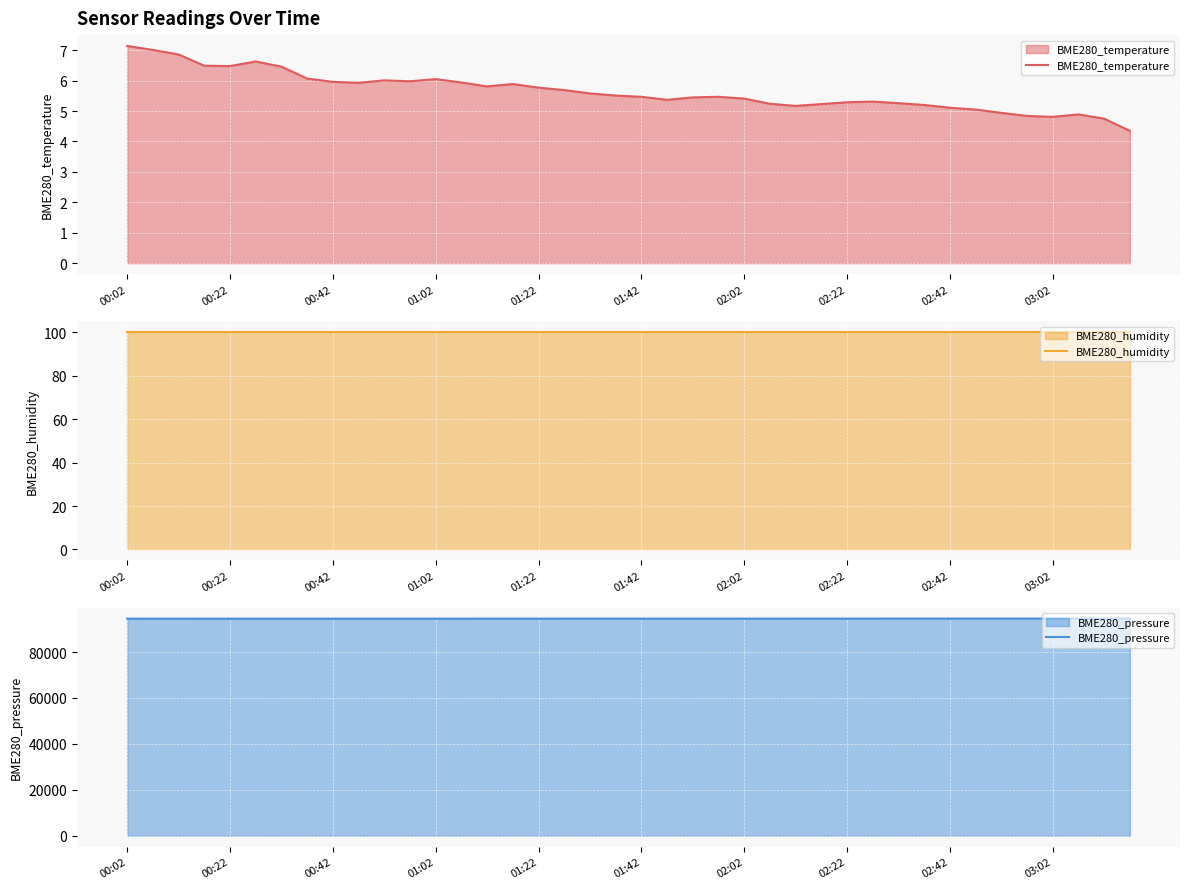

At which label does BME280_temperature first exceed 5?

00:02